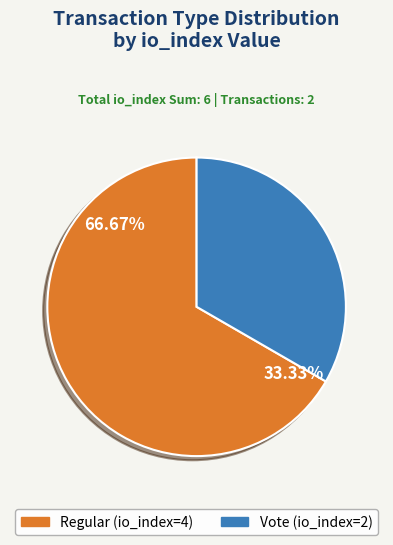

What percentage is the Vote (io_index=2) slice, to the nearest percent?

33%